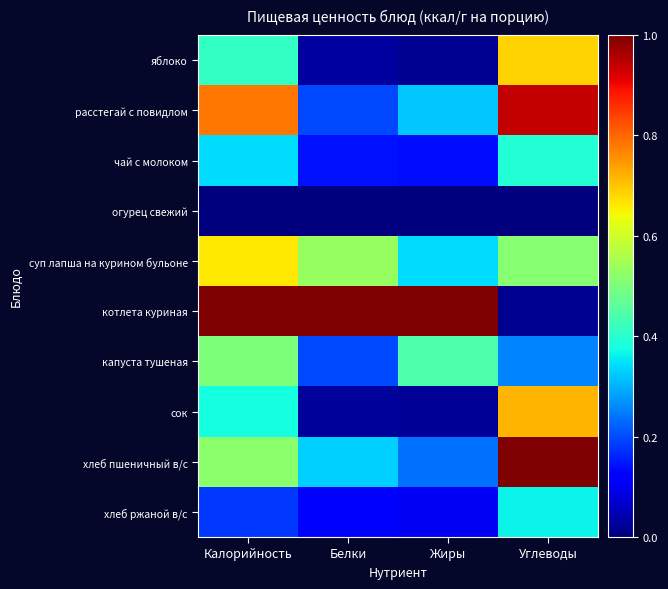

At which category is the sum across all series the highest?

Углеводы